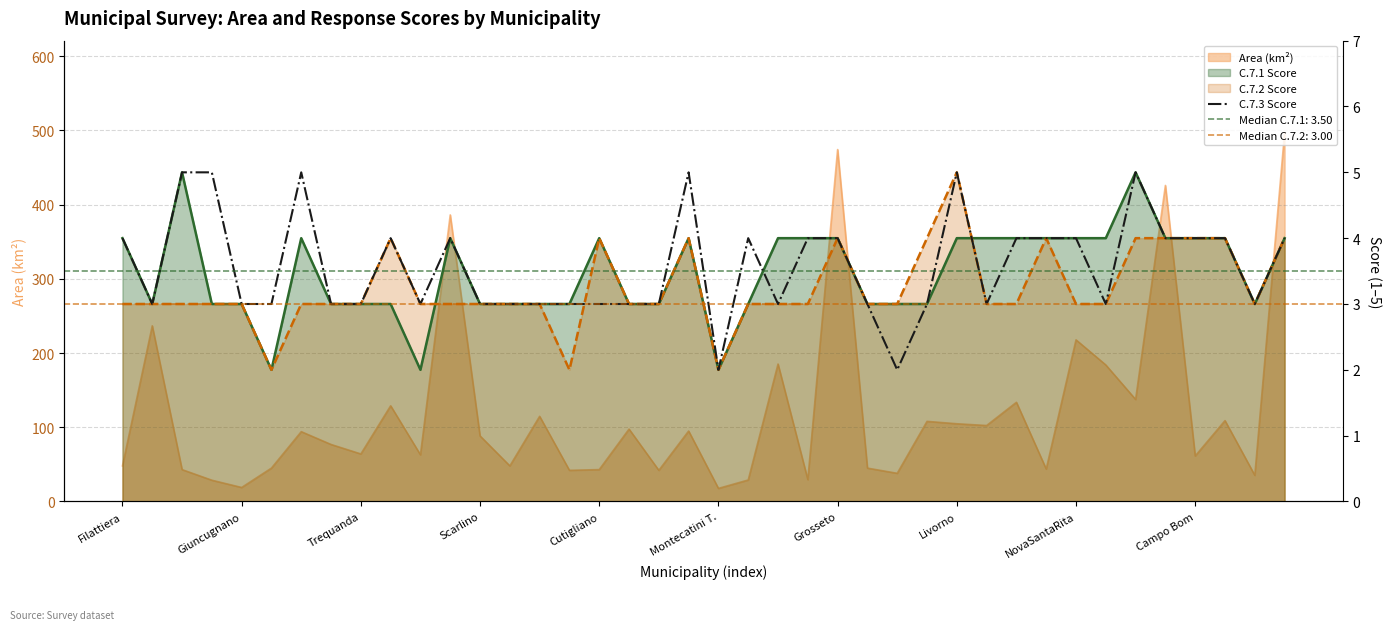

Count the number of categories in the chart.

40